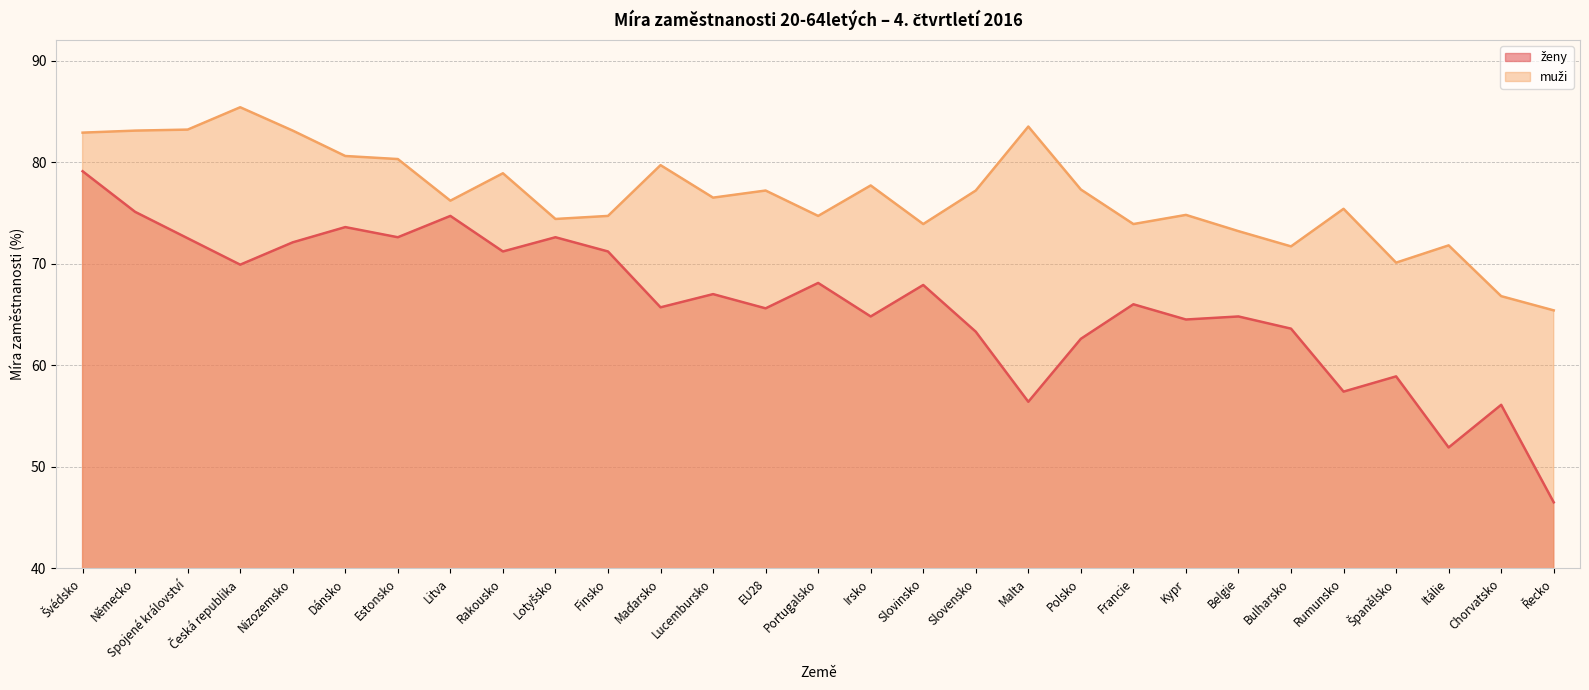

What is the approximate value of muži at Rakousko?

78.9